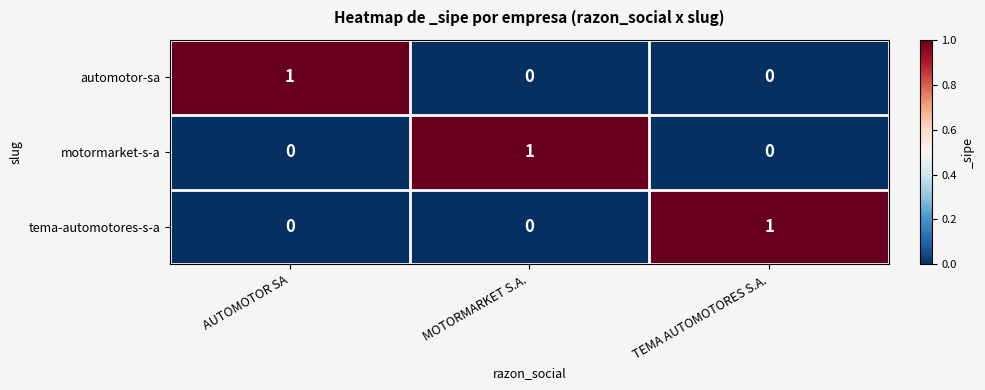

Which category has the highest value in the automotor-sa series?

AUTOMOTOR SA